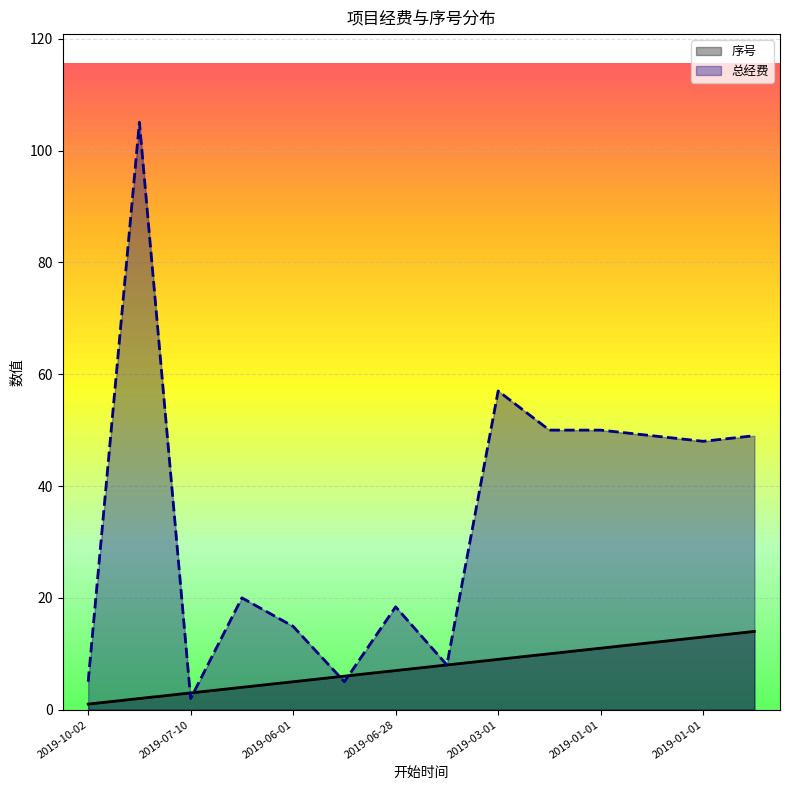

Which series has the widest spread of values?

总经费